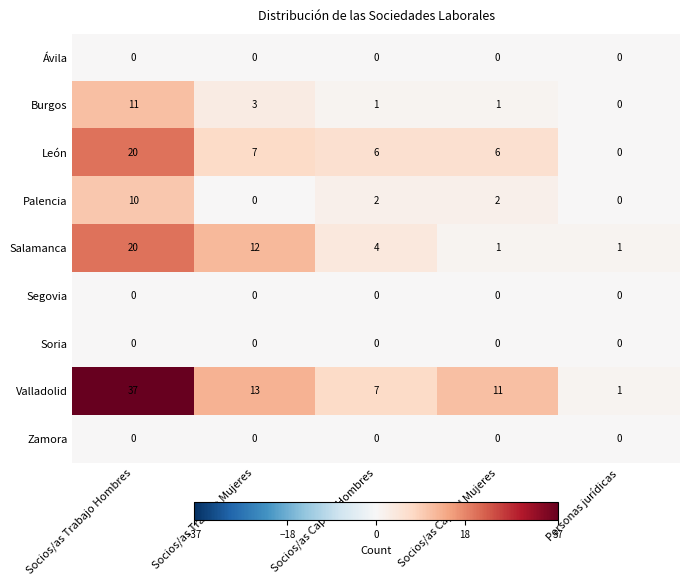

At which category is the sum across all series the highest?

Socios/as Trabajo Hombres